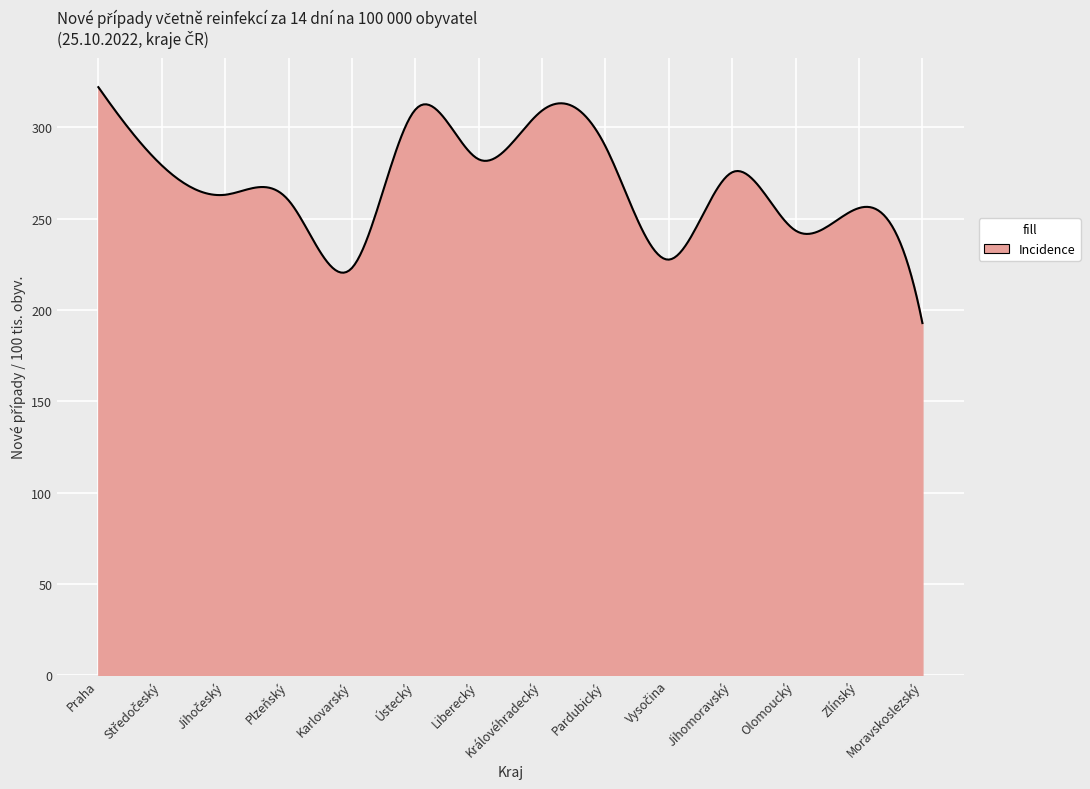

What is the difference between the maximum and minimum values?

129.2